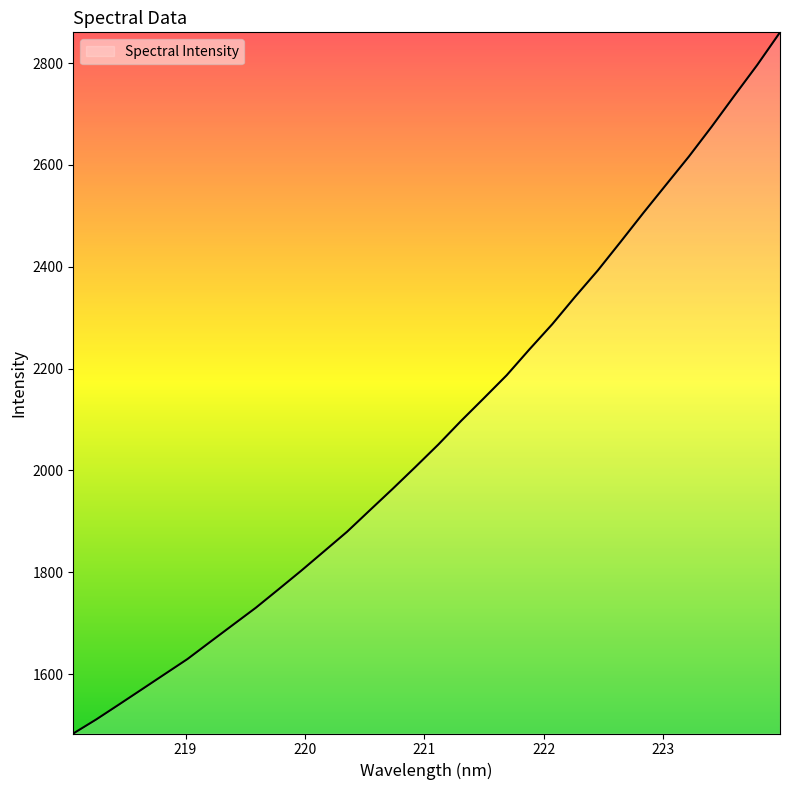

What is the difference between the maximum and minimum values?

1376.9